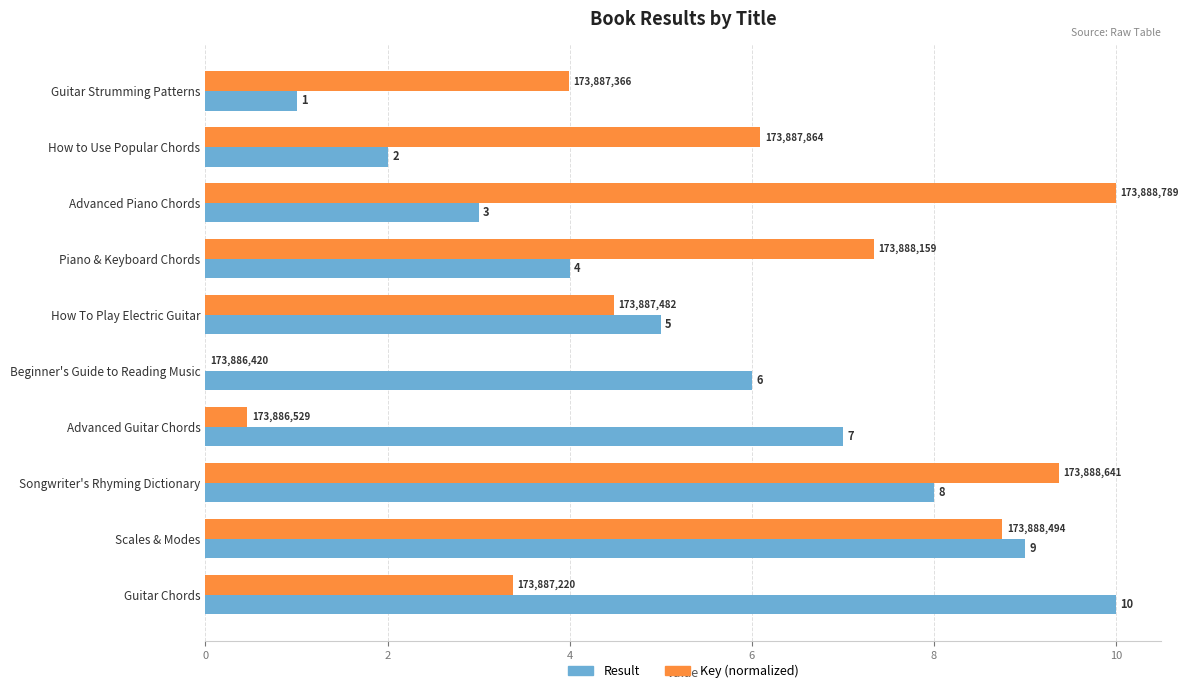

The value of Result at How to Use Popular Chords is 2.0. True or false?

True